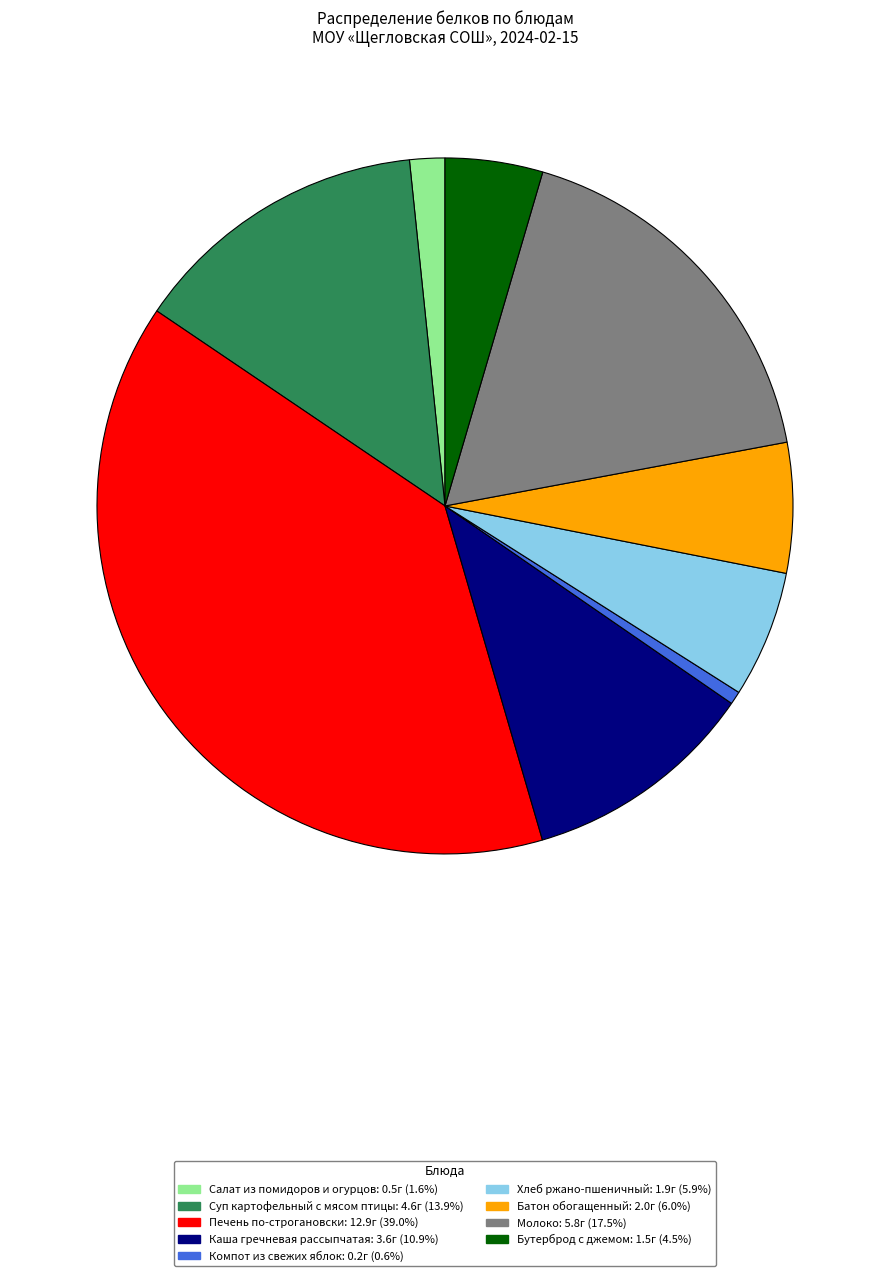

True or false: Компот из свежих яблок accounts for 1% of the total.

True